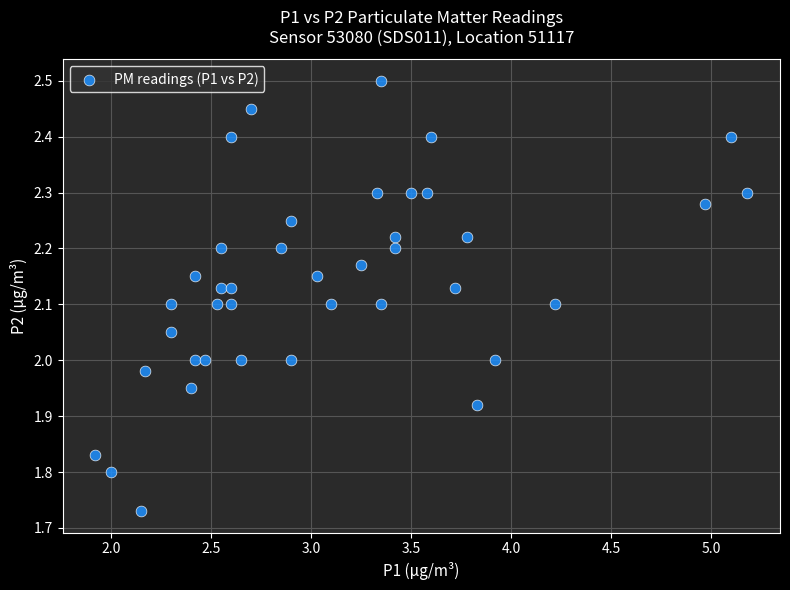

What is the range of Y values (max minus min)?

0.8